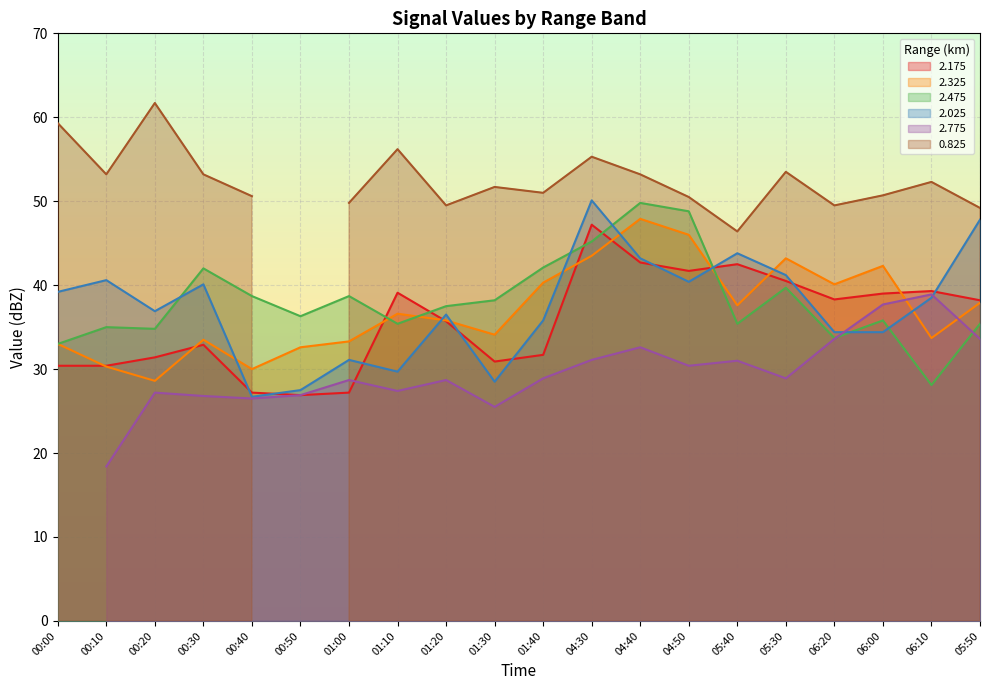

At how many categories does at least one series exceed 30?

20